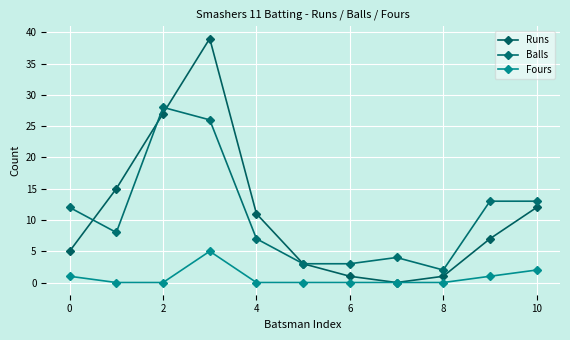

Reading left to right, extract all data points from this chart.

Runs: 5	15	27	39	11	3	1	0	1	7	12
Balls: 12	8	28	26	7	3	3	4	2	13	13
Fours: 1	0	0	5	0	0	0	0	0	1	2